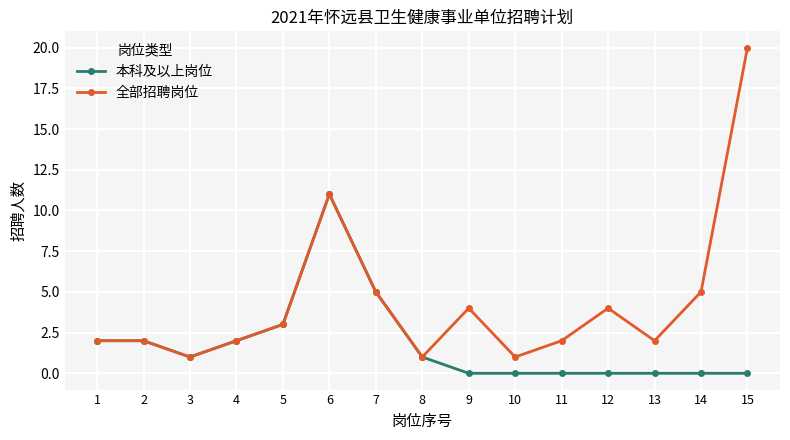

Rank the series by their average value, from highest to lowest.

全部招聘岗位, 本科及以上岗位